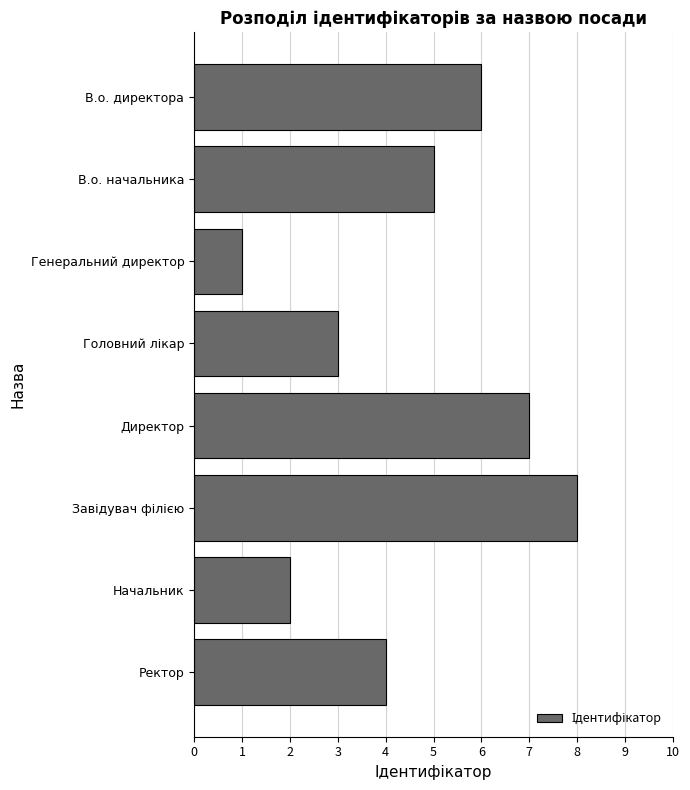

Are the bars horizontal?

Yes